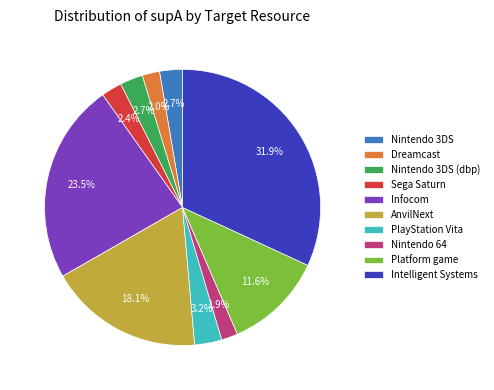

Between Intelligent Systems and Nintendo 3DS, which is larger?

Intelligent Systems